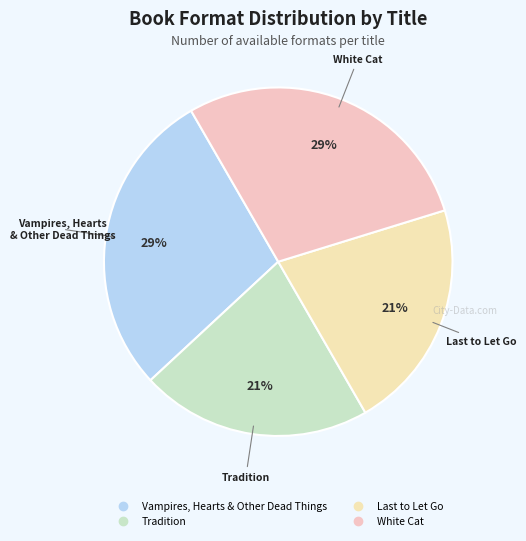

To the nearest percent, what is the average slice percentage?

25%